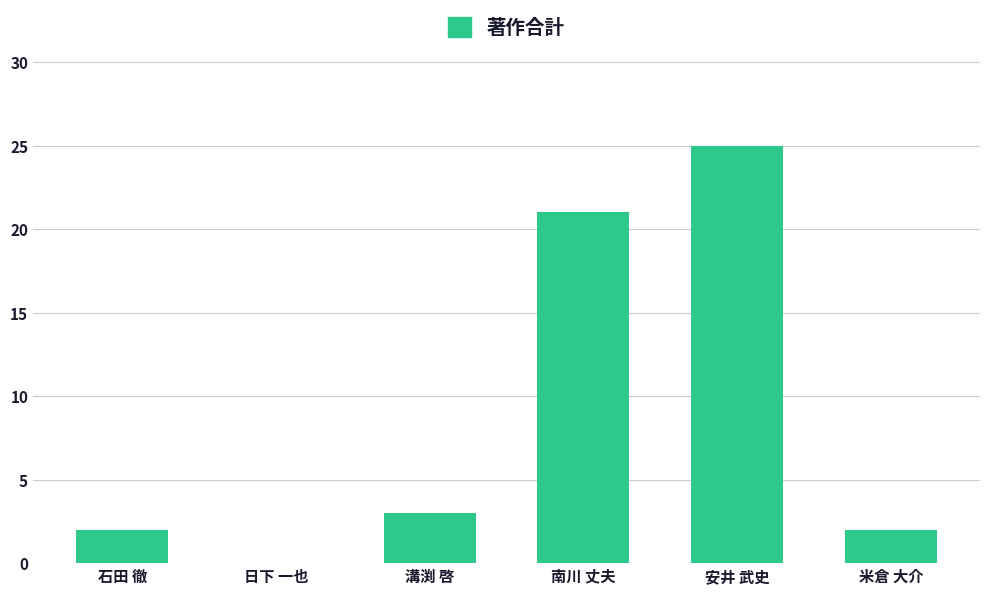

True or false: the data shows 2 at 米倉 大介.

True